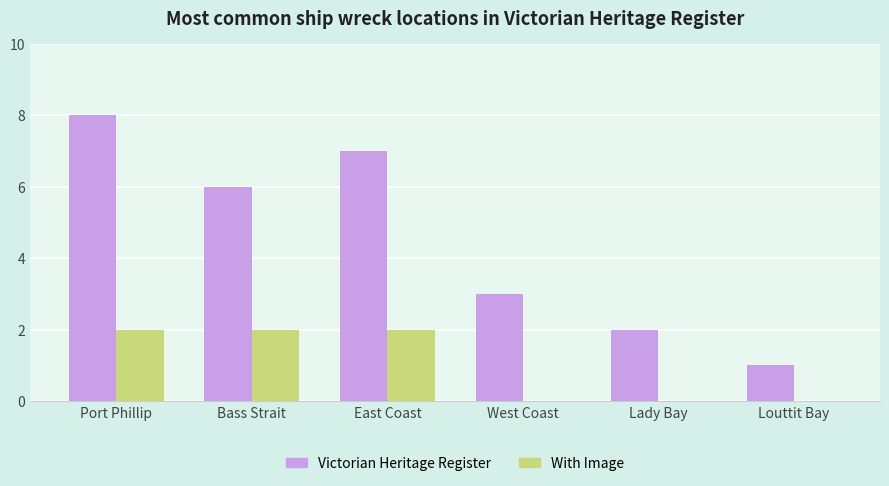

How many Victorian Heritage Register values are between 2 and 7?

4